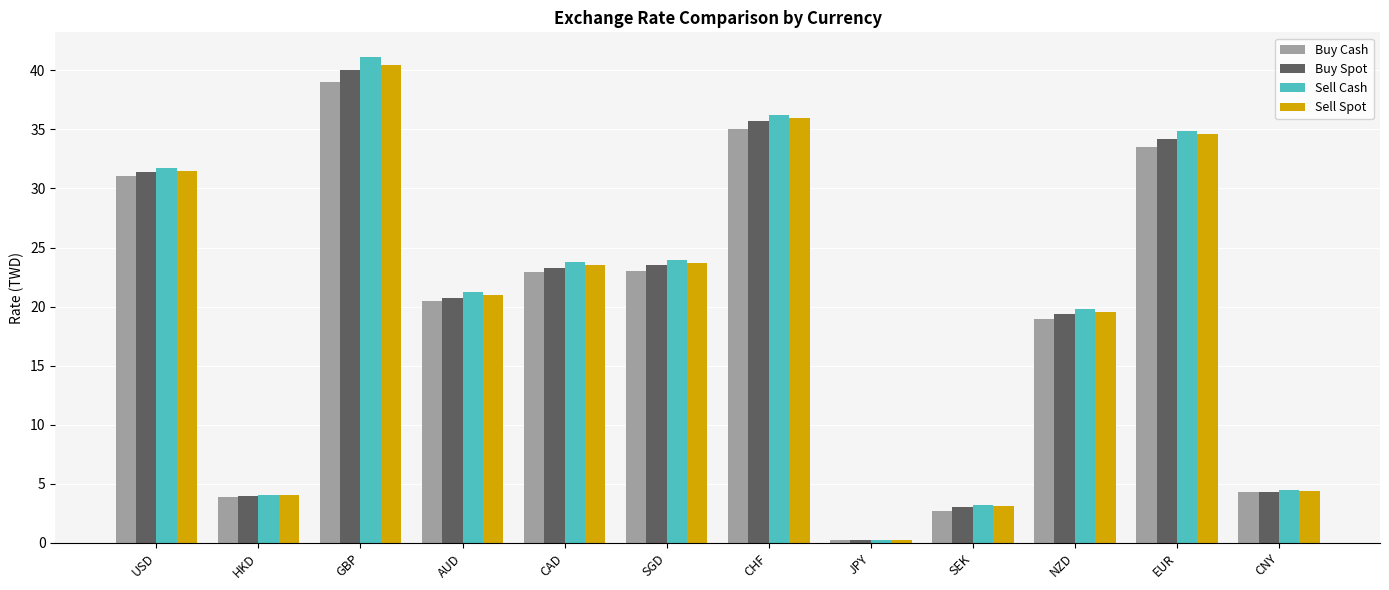

What is the label of the 6th bar from the left?

SGD